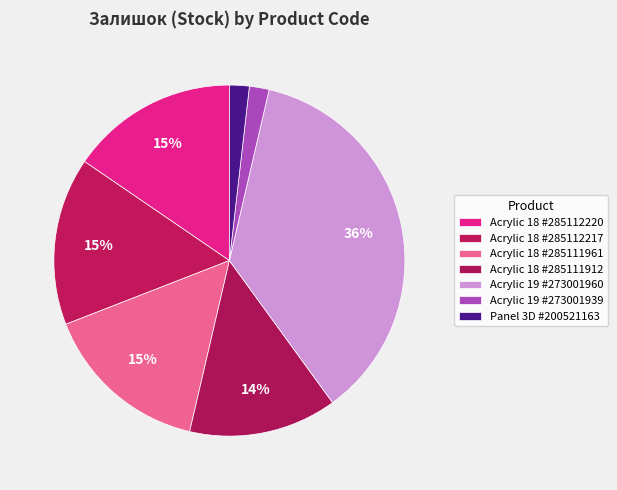

How many slices are in this pie chart?

7